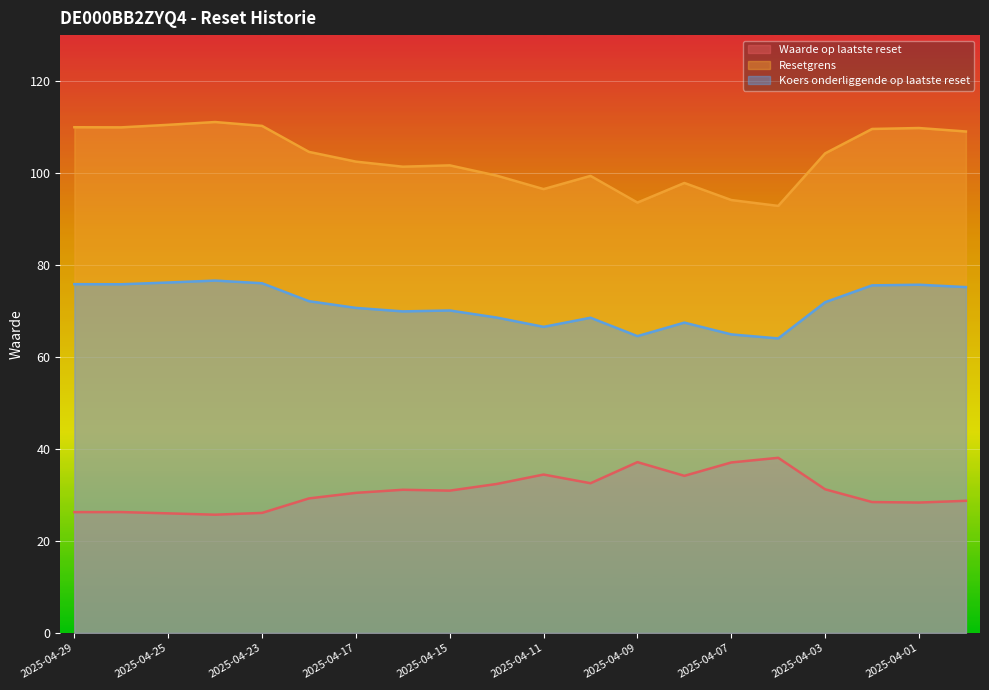

Does the chart display data point markers on the line(s)?

No